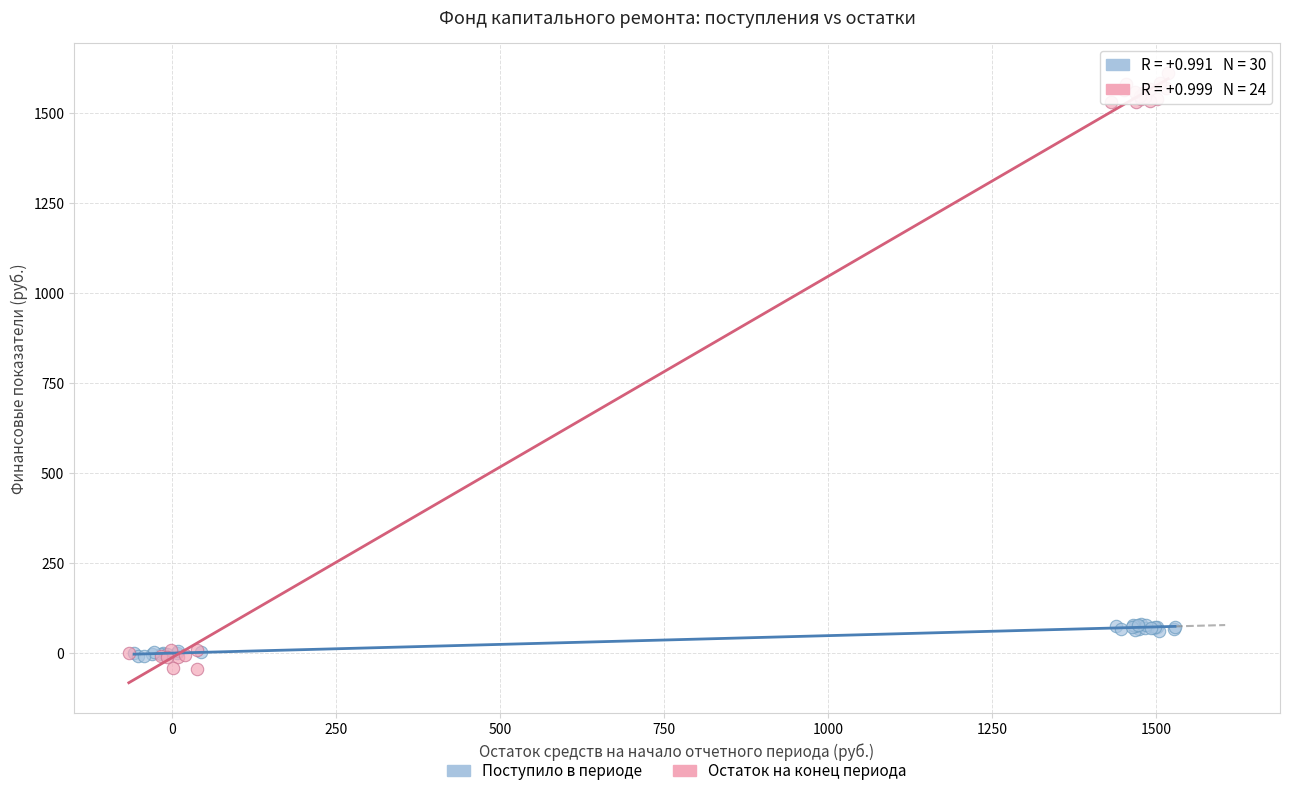

Which series contains the highest Y value?

Остаток на конец периода